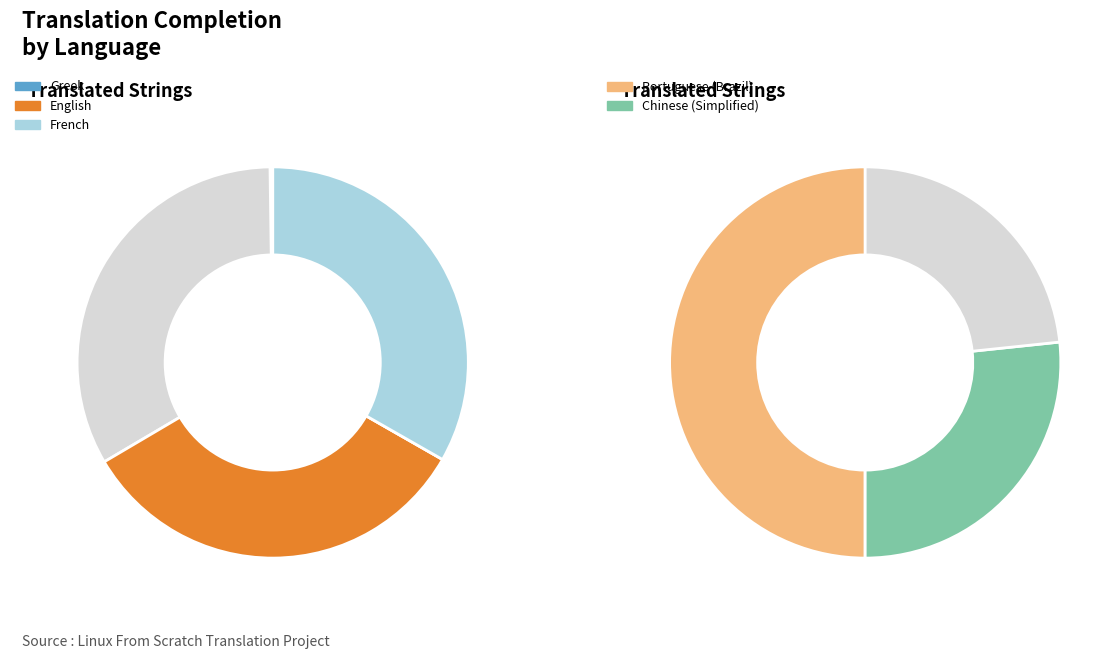

Do English and Chinese (Simplified) together represent more than half of the pie?

No